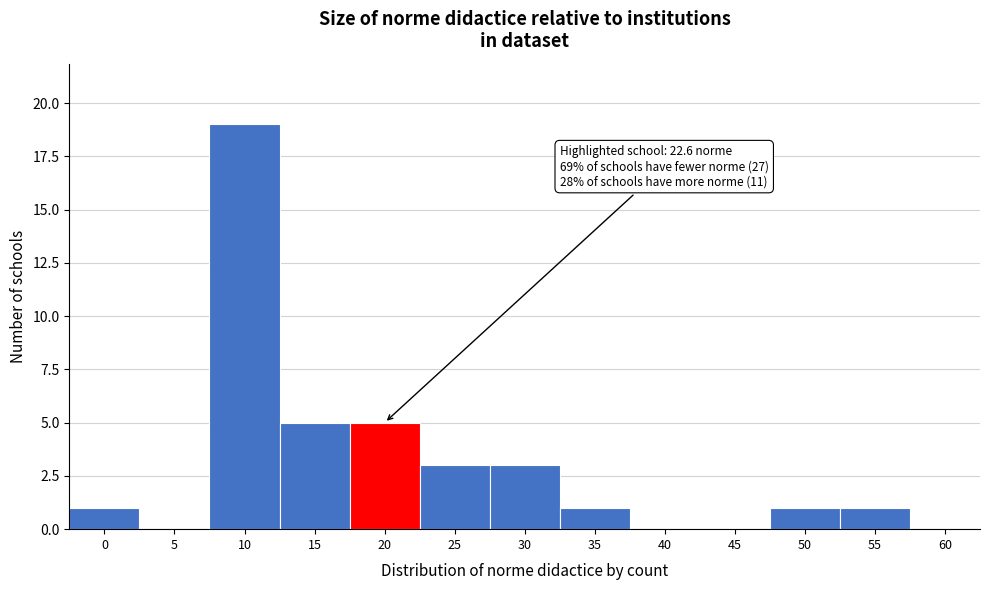

Reading right to left, transcribe all the data shown in this chart.

60=0	55=1	50=1	45=0	40=0	35=1	30=3	25=3	20=5	15=5	10=19	5=0	0=1